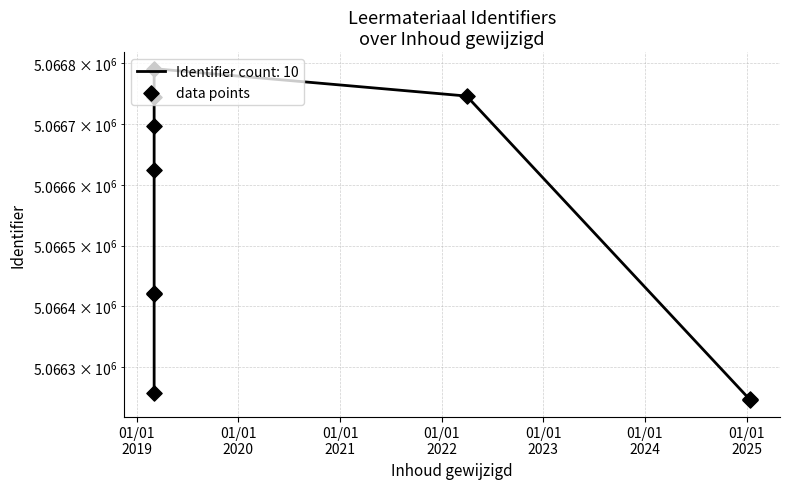

Between 01/01
2019 and 01/01
2024, which is larger?

01/01
2024